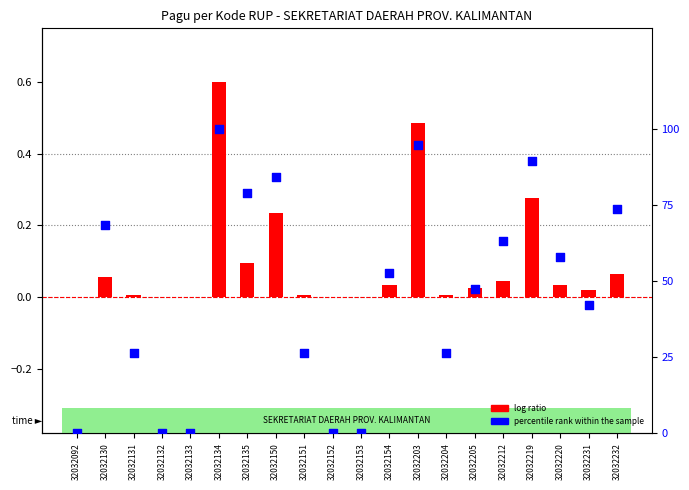

What is the total value across all series at 32032151?

26.3